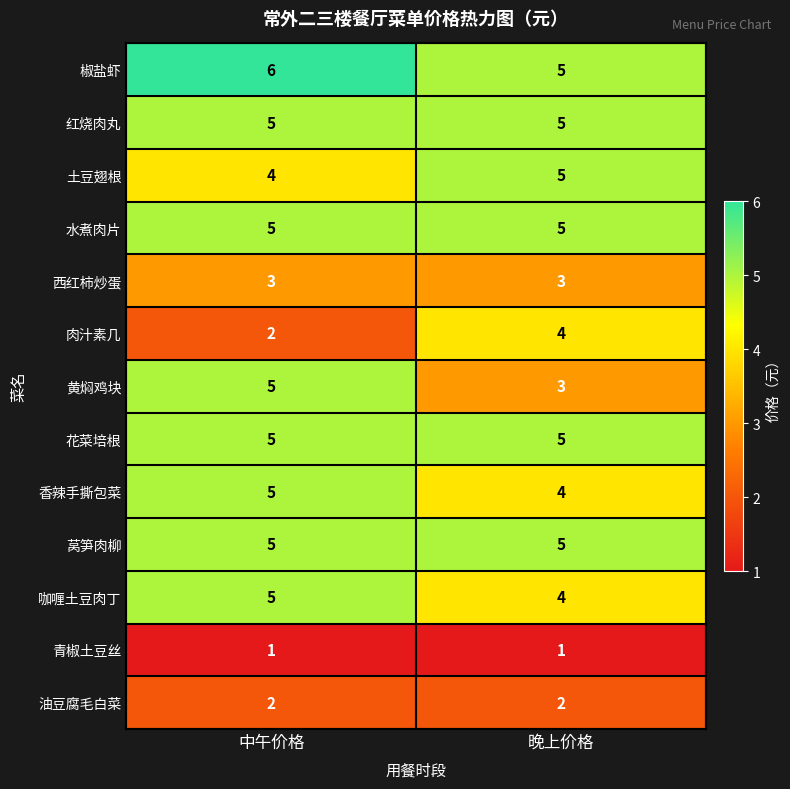

What value does the 土豆翅根 series have at 晚上价格?

5